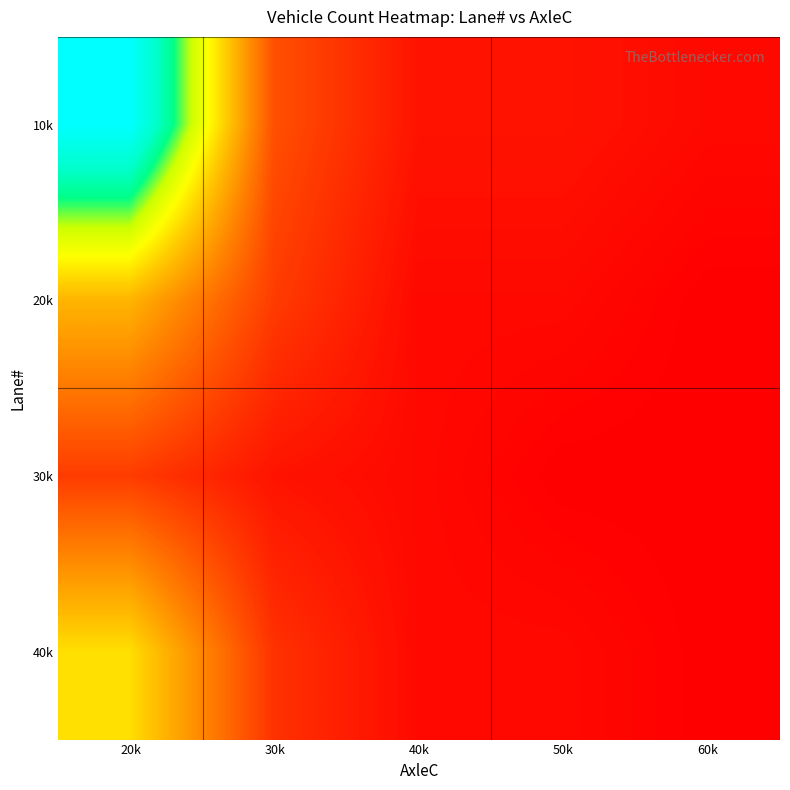

Reading left to right, what are all the values shown in this chart?

10k: 20k=45	30k=8	40k=2	50k=2	60k=1
20k: 20k=18	30k=6	40k=1	50k=1	60k=0
30k: 20k=6	30k=2	40k=1	50k=0	60k=0
40k: 20k=22	30k=5	40k=1	50k=1	60k=0